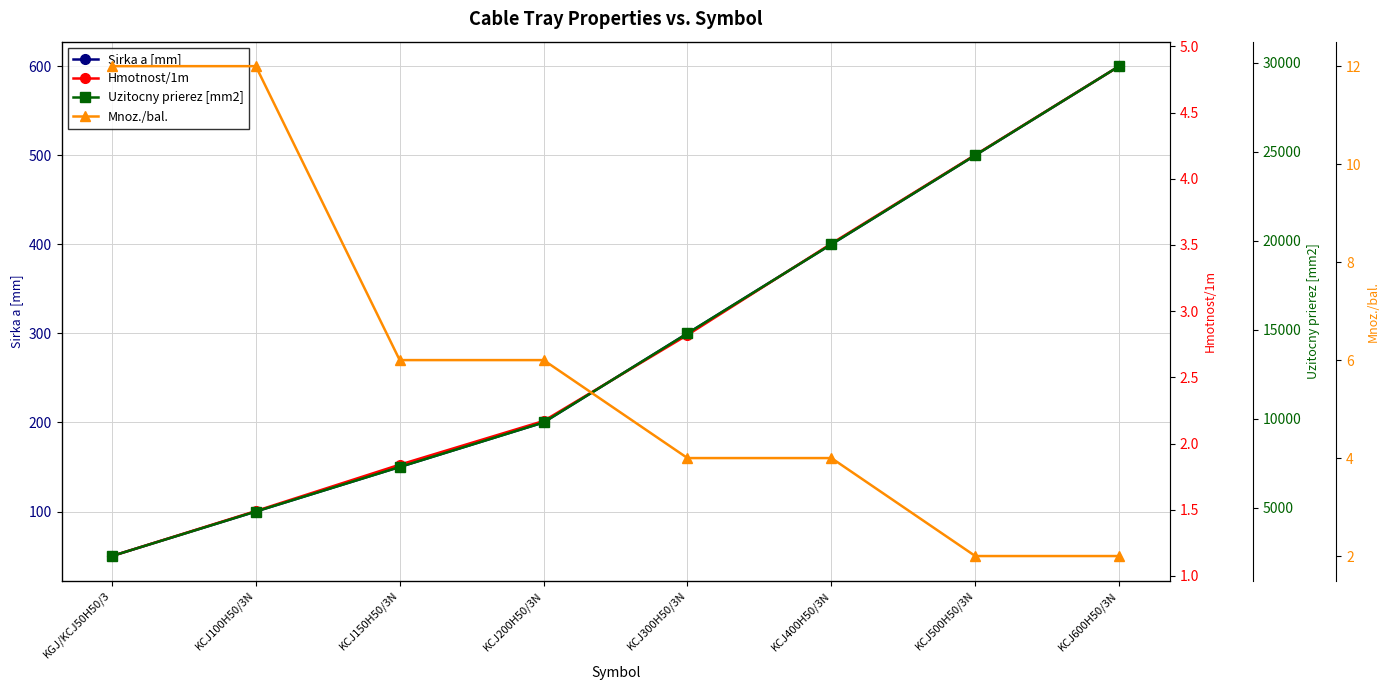

True or false: Sirka a [mm] and Uzitocny prierez [mm2] cross at least once.

False